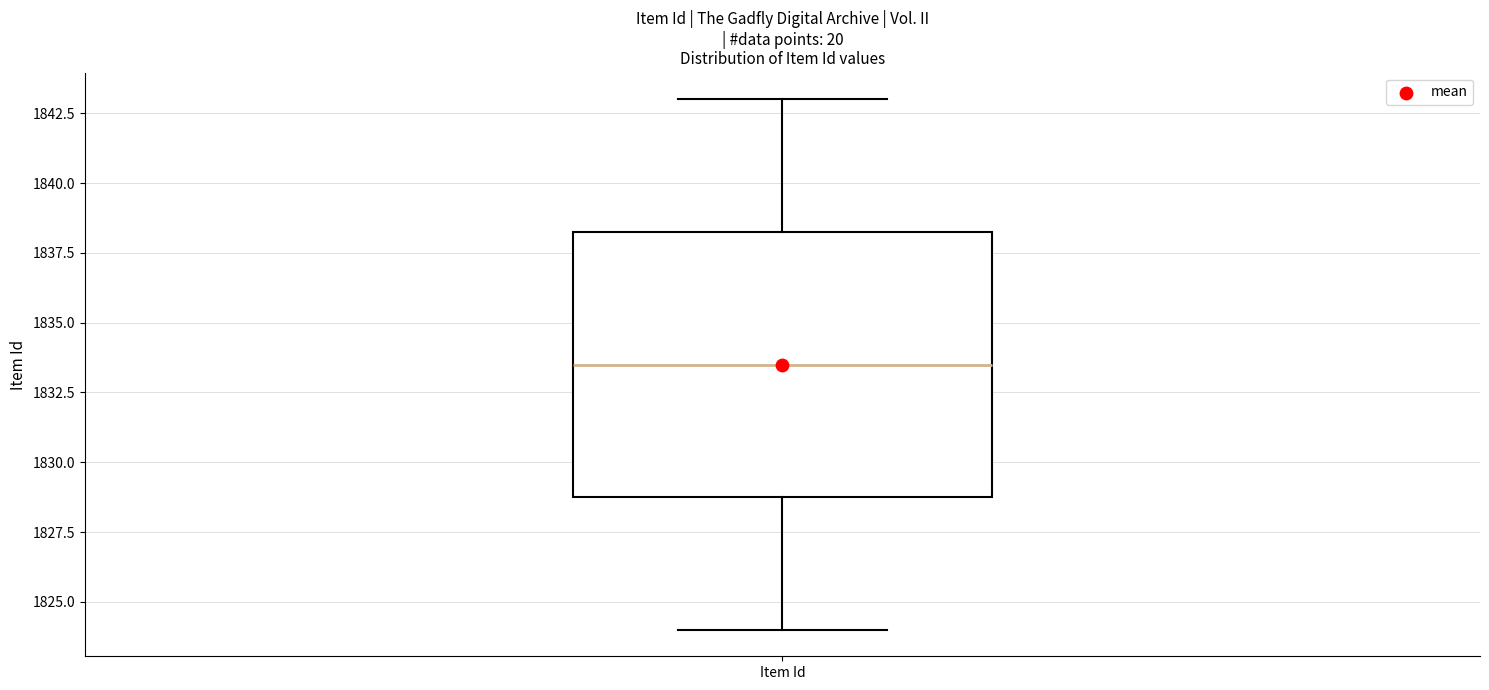

Transcribe this box plot: give where the median line is, the range the box spans, and where the two whiskers end, as read against the y-axis. The values are not printed on the chart, so give them approximately, as read against the axis.

median 1833.5, box 1829.0 to 1838.5, whiskers 1824.0 to 1843.0